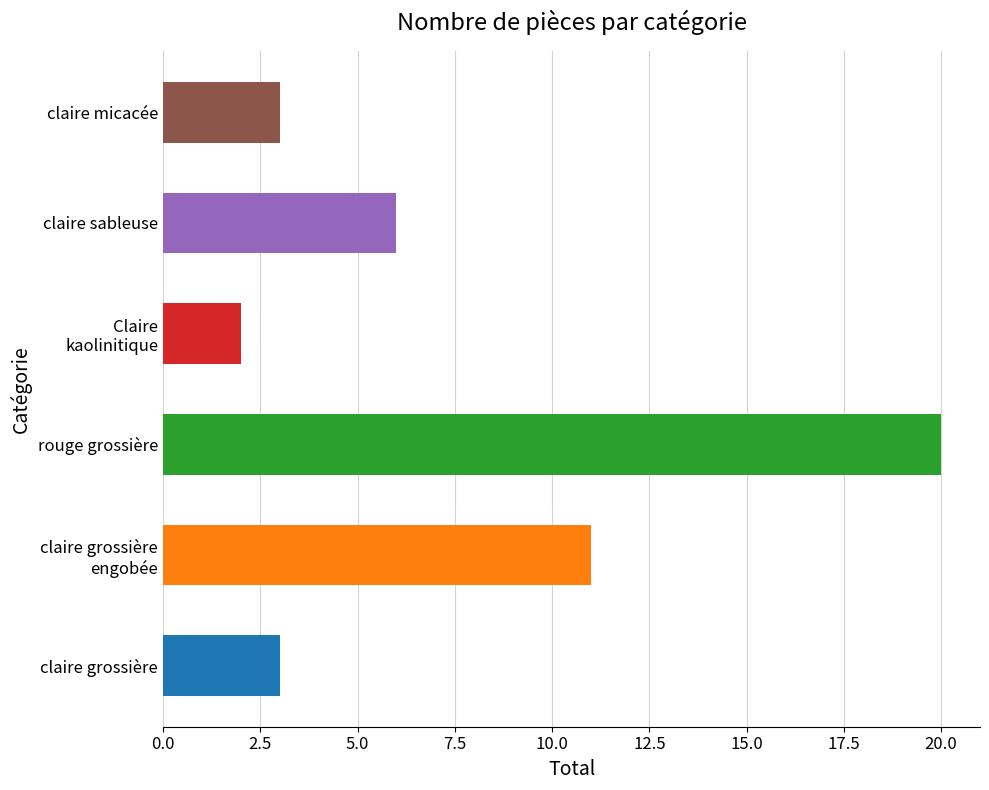

Where is the data nearest to the value 11?

claire grossière
engobée